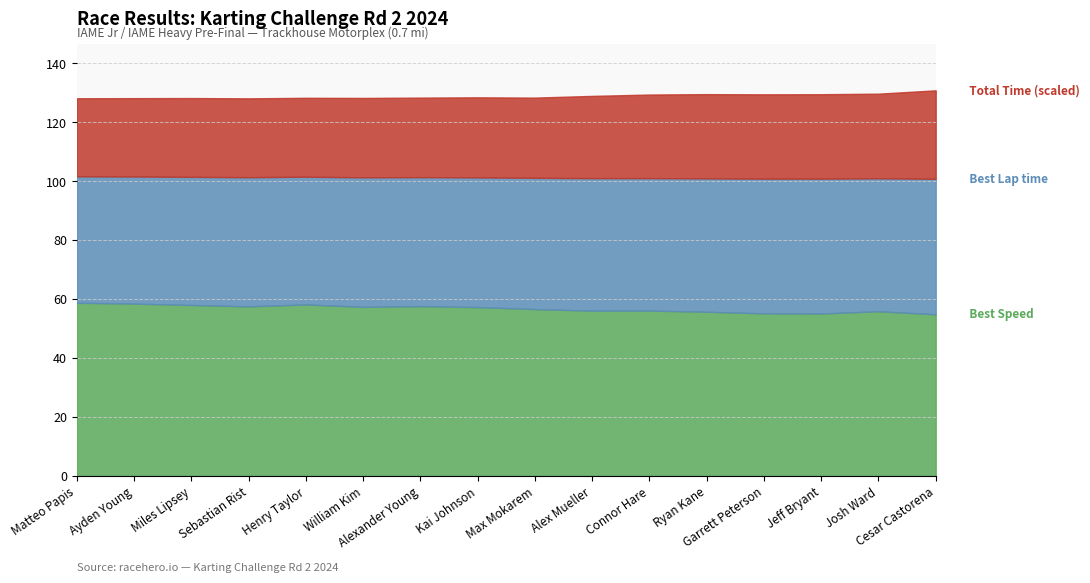

What is the label of the 15th point from the left?

Josh Ward